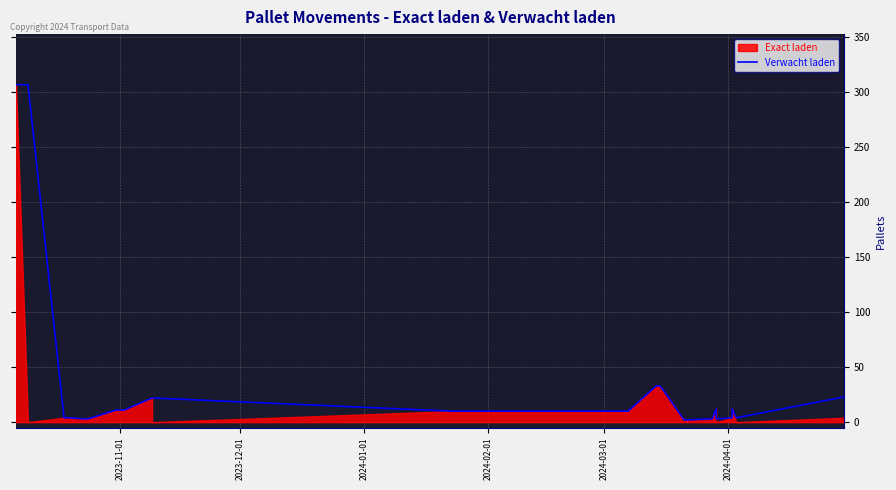

What is the greatest value displayed?

307